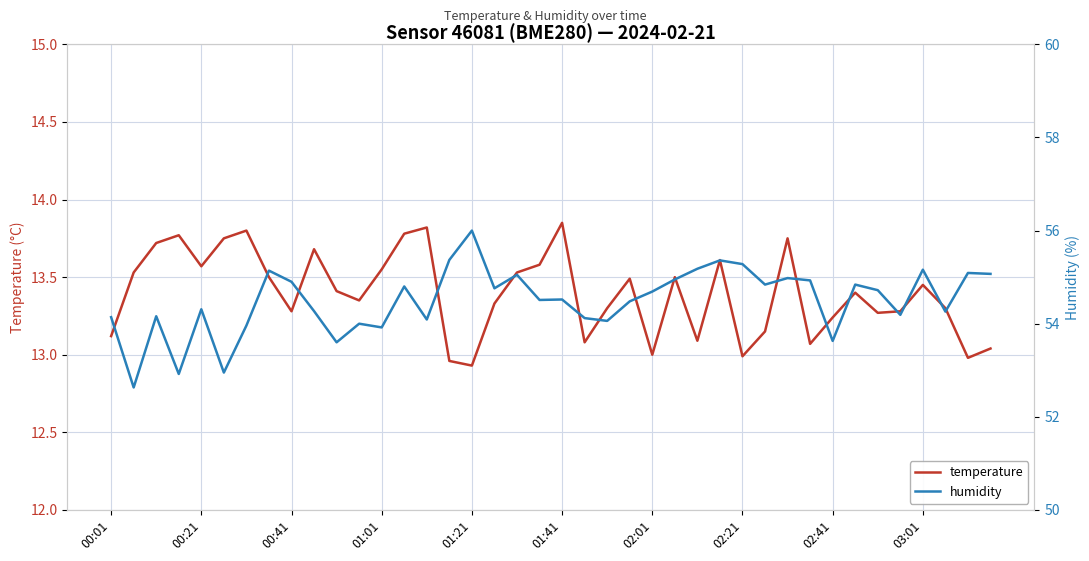

How many series are shown in this chart?

2